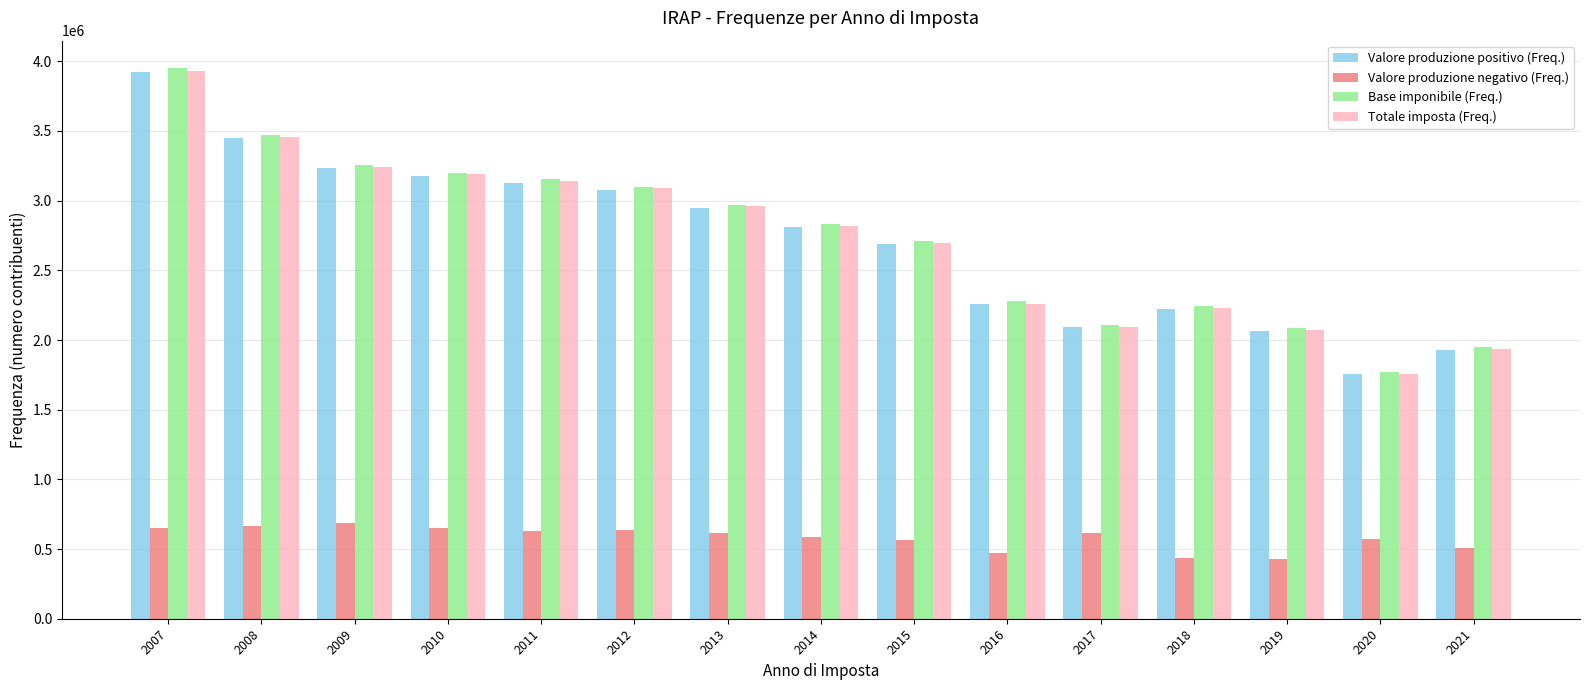

At which label does Base imponibile (Freq.) reach its peak?

2007